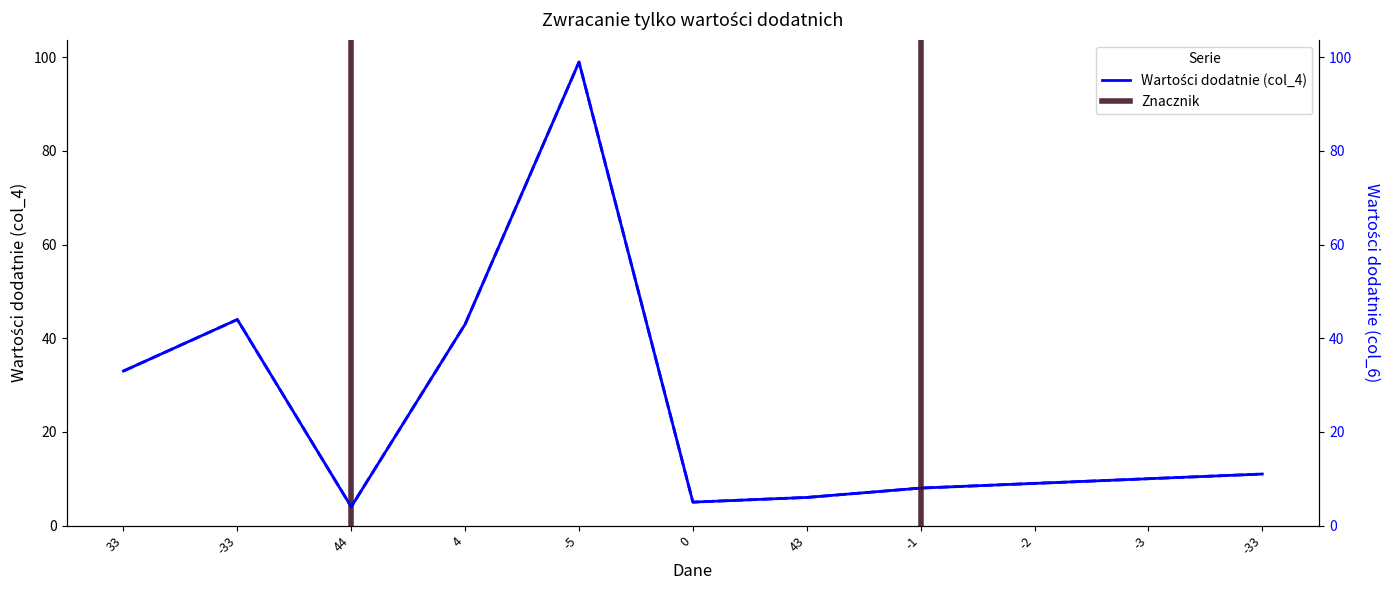

List the labels in order of Wartości dodatnie (col_6) value, largest first.

-5, -33, 4, 33, -33, -3, -2, -1, 43, 0, 44